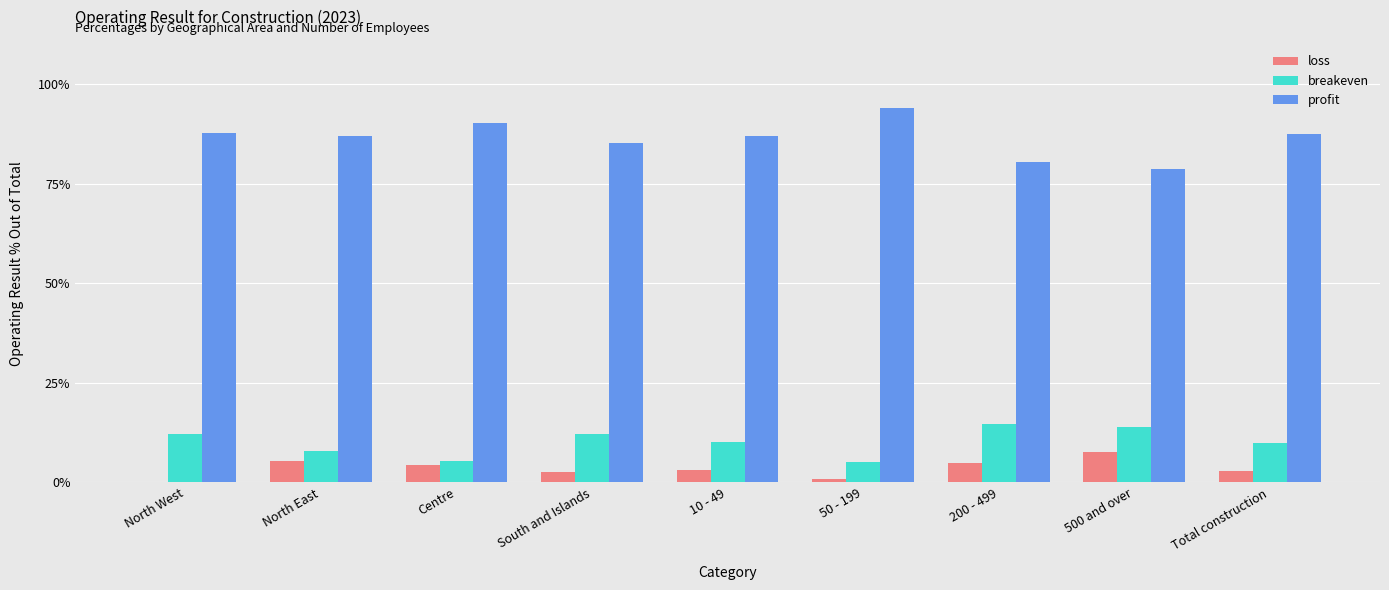

Between North East and 50 - 199, which series saw the biggest shift?

profit